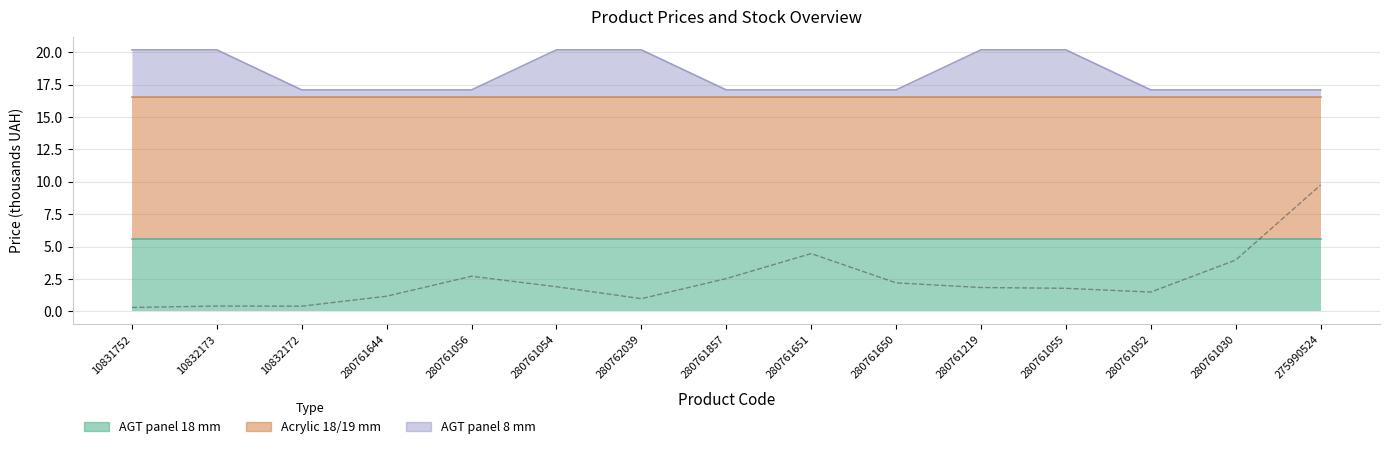

At which category does the data reach its first local valley?

10832172